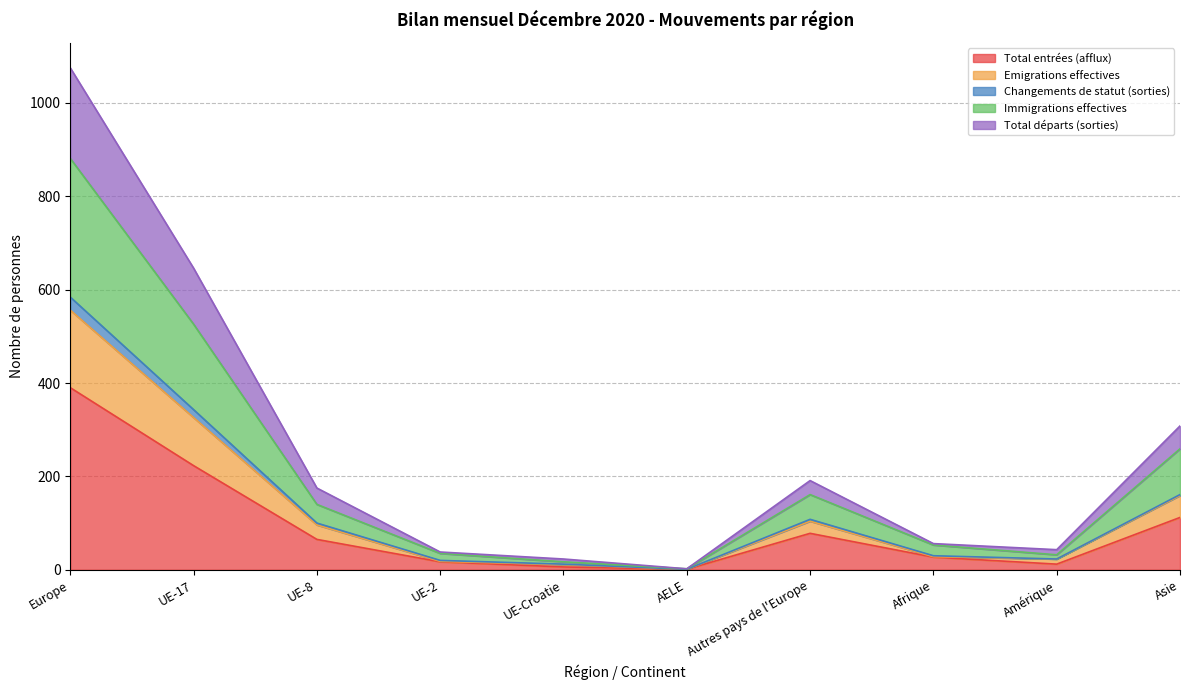

What is the highest value of the Total entrées (afflux) series?

390